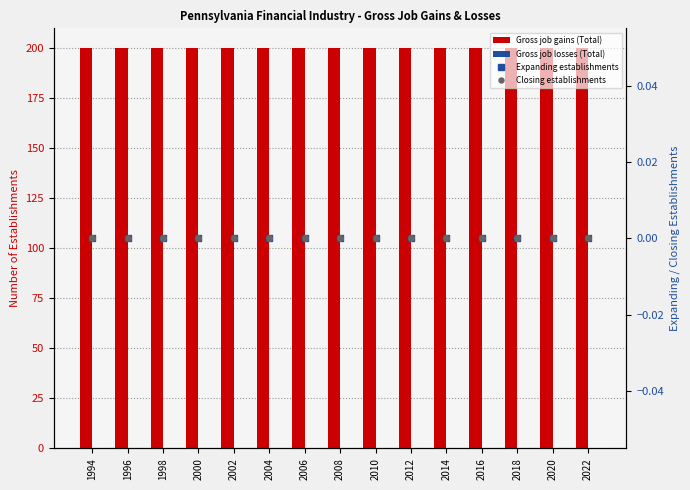

Which category has the highest value across all series?

1994